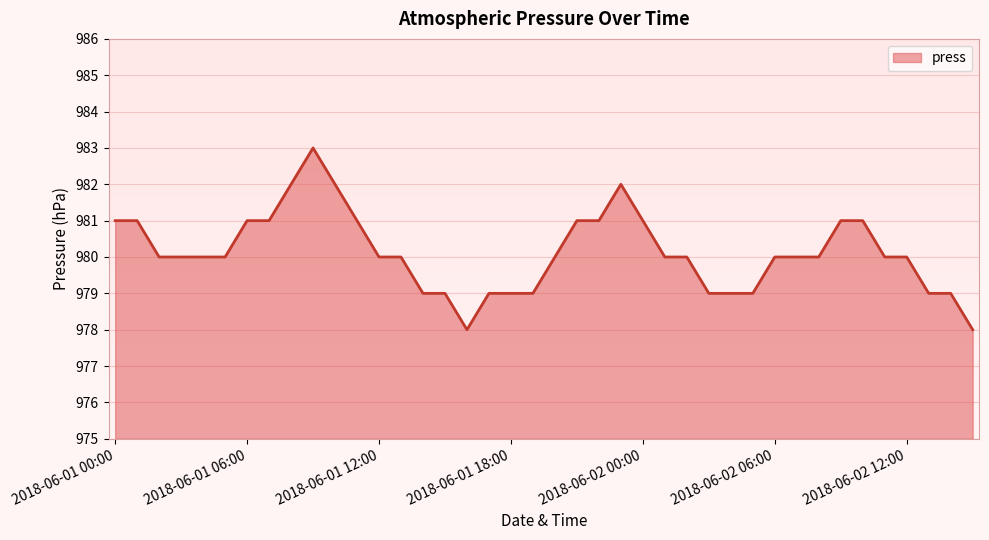

What is the difference between the maximum and minimum values?

5